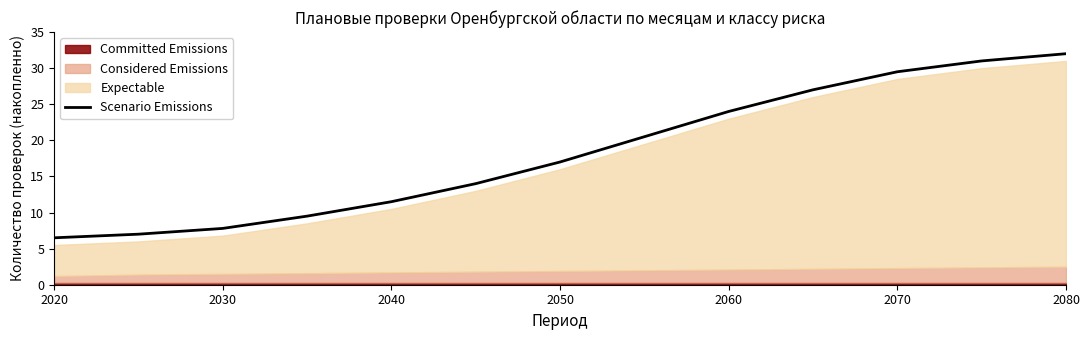

The value of Scenario Emissions at 2030 is 7.8. True or false?

True